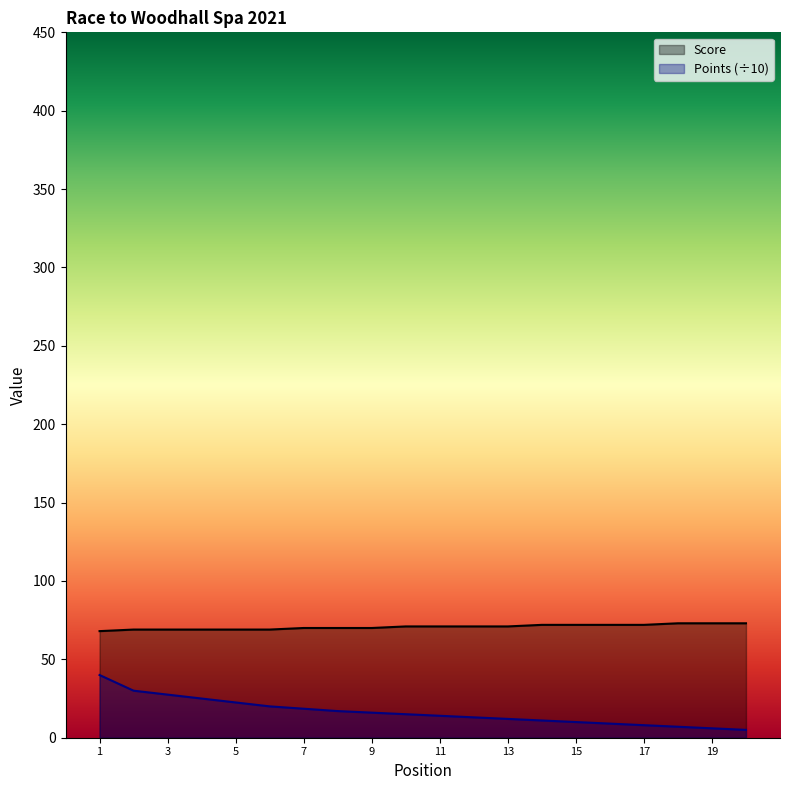

What is the value of the Points point at the 5th from the left?

22.5